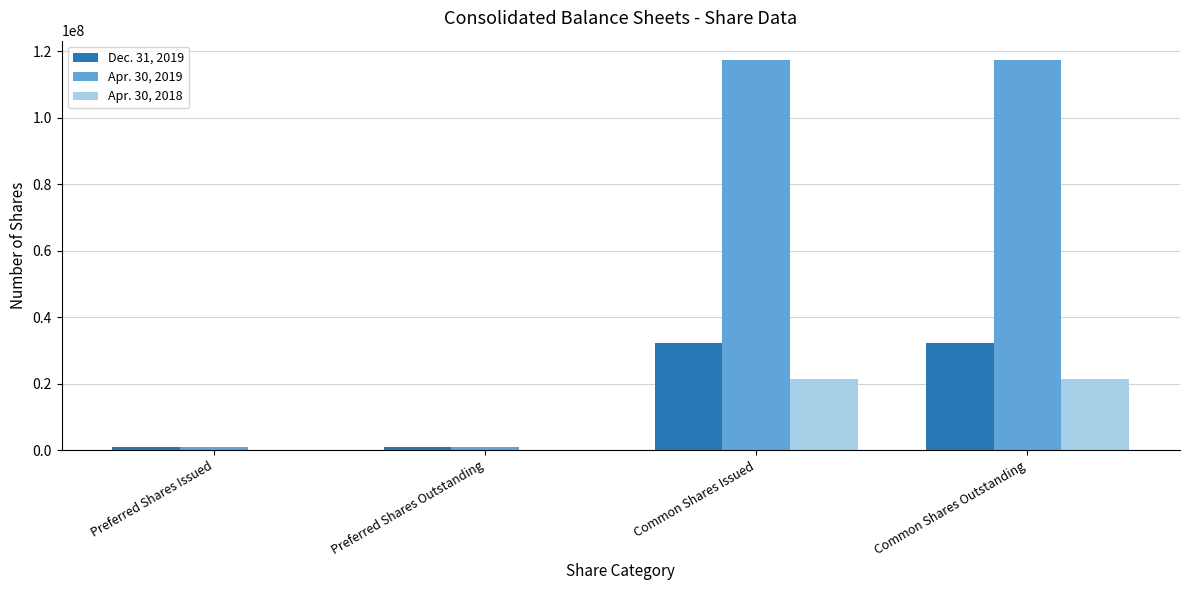

Is the value of Dec. 31, 2019 at Common Shares Outstanding greater than the value of Apr. 30, 2019 at Common Shares Outstanding?

No